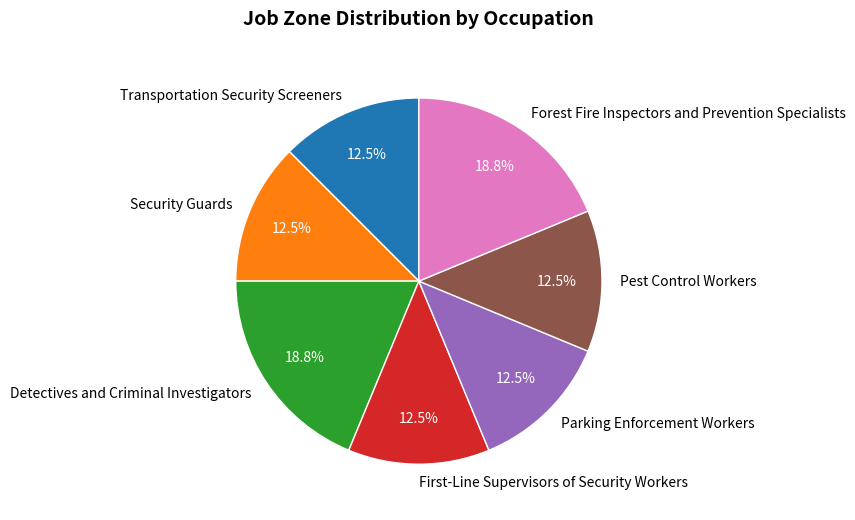

How many segments does this pie chart have?

7